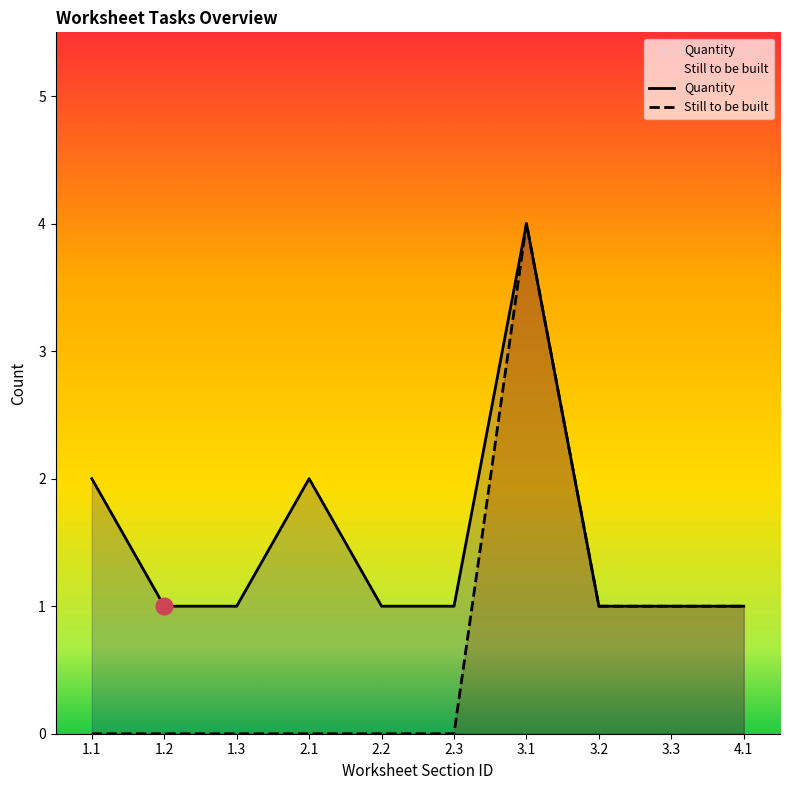

Reading right to left, extract all data points from this chart.

Quantity: 4.1=1	3.3=1	3.2=1	3.1=4	2.3=1	2.2=1	2.1=2	1.3=1	1.2=1	1.1=2
Still to be built: 4.1=1	3.3=1	3.2=1	3.1=4	2.3=0	2.2=0	2.1=0	1.3=0	1.2=0	1.1=0